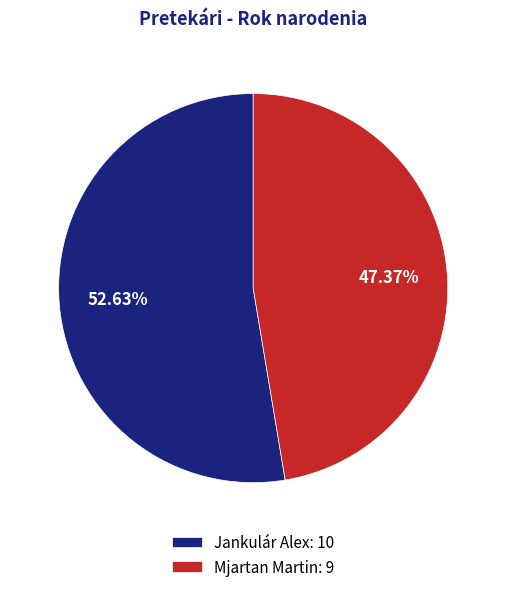

To the nearest percent, what percentage of the pie is Jankulár Alex?

53%